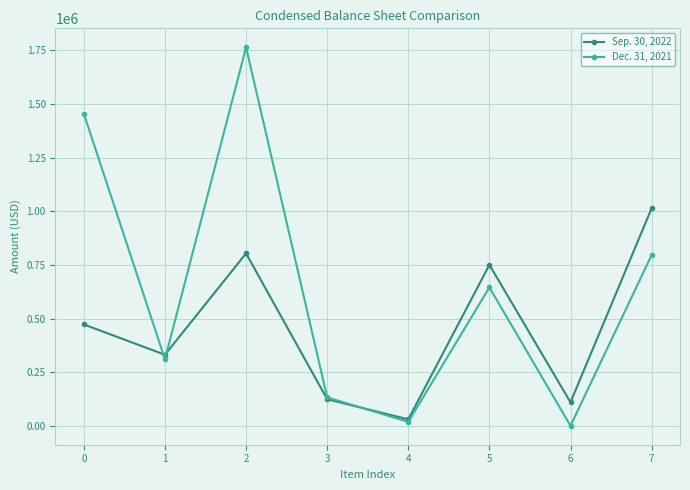

How many lines are shown in the chart?

2